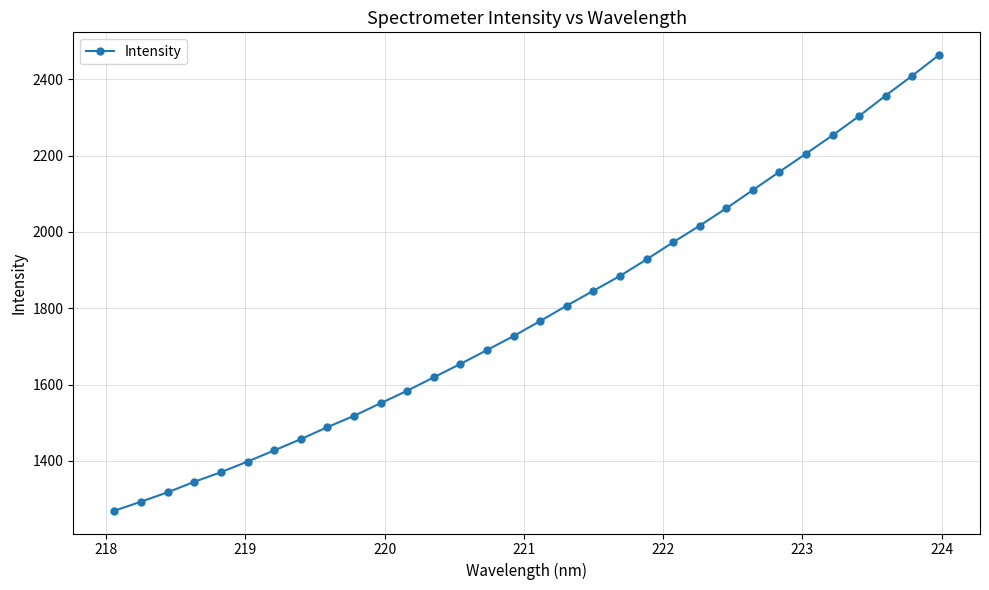

What is the average value?

1789.1